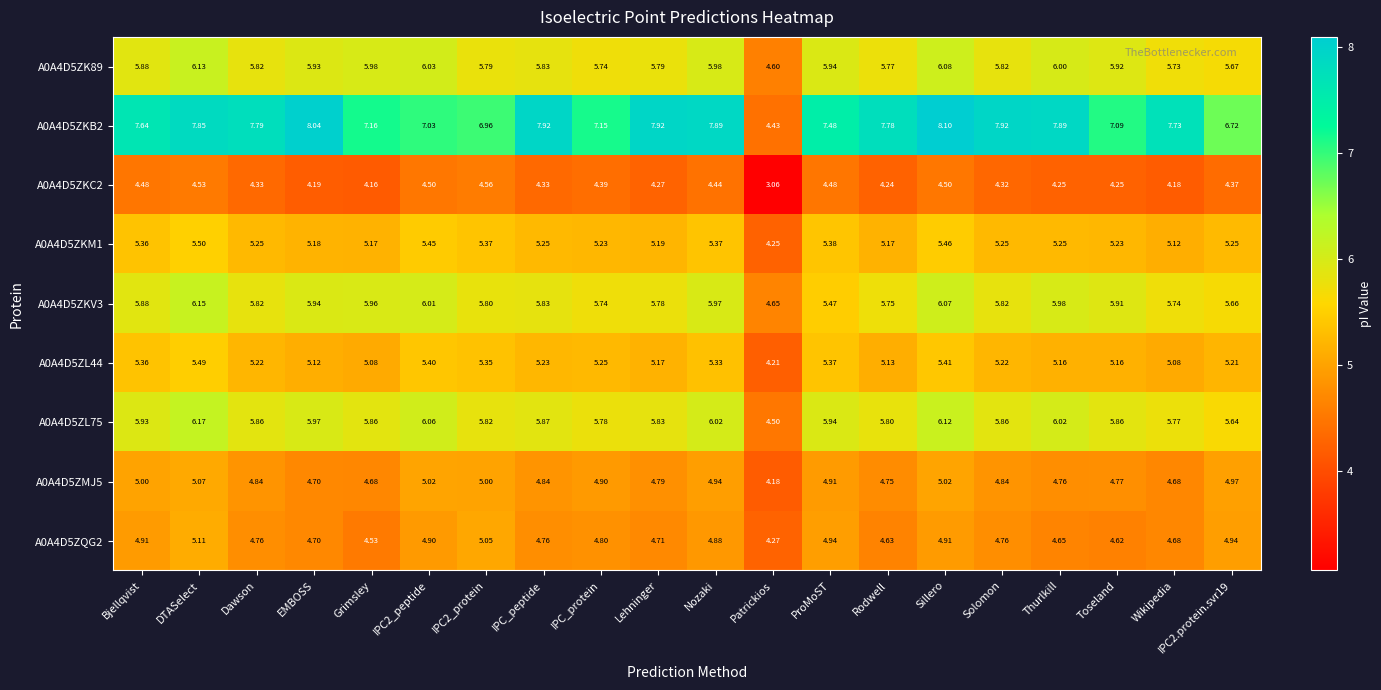

Which category has the highest value in the A0A4D5ZK89 series?

DTASelect